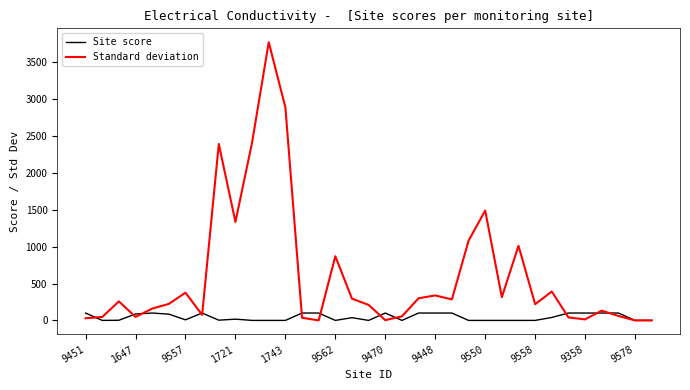

Which series has the largest total across all categories?

Standard deviation